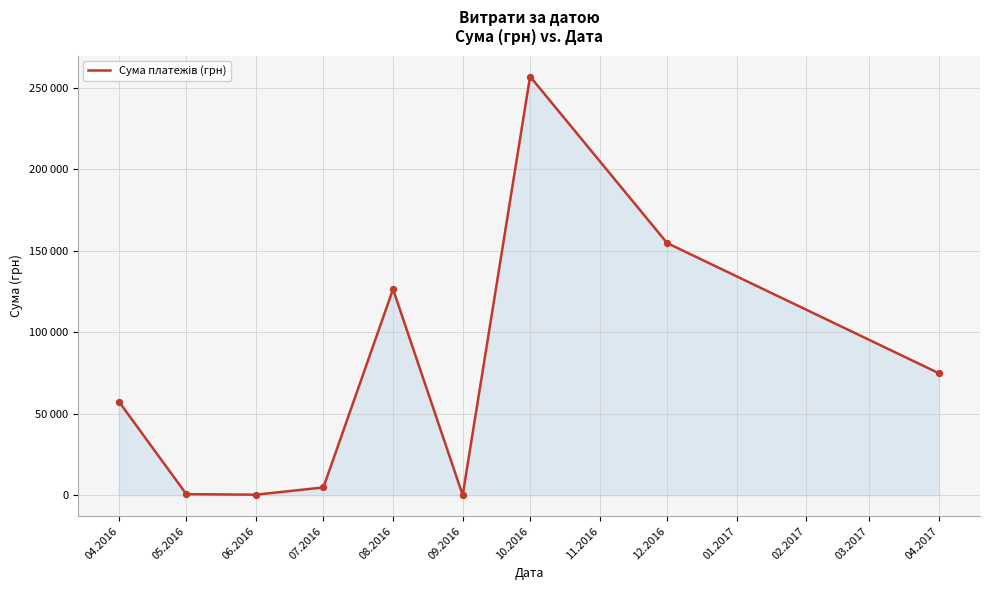

What is the change in value from 05.2016 to 07.2016?

+4119.9